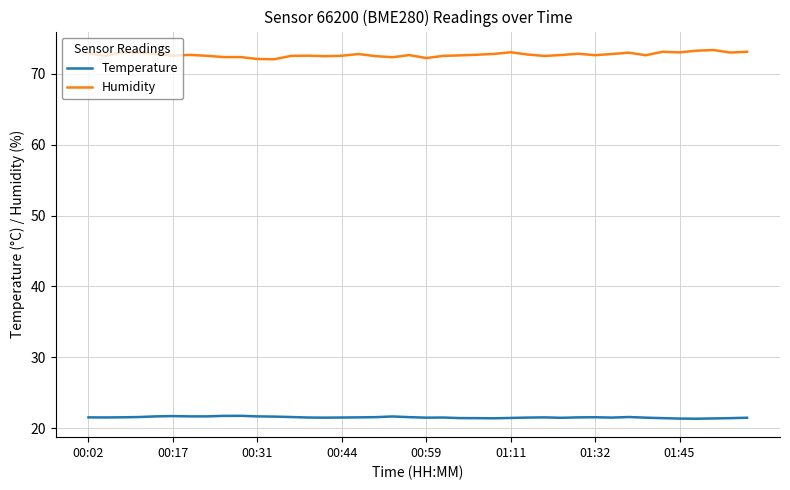

Which series has the largest total across all categories?

Humidity